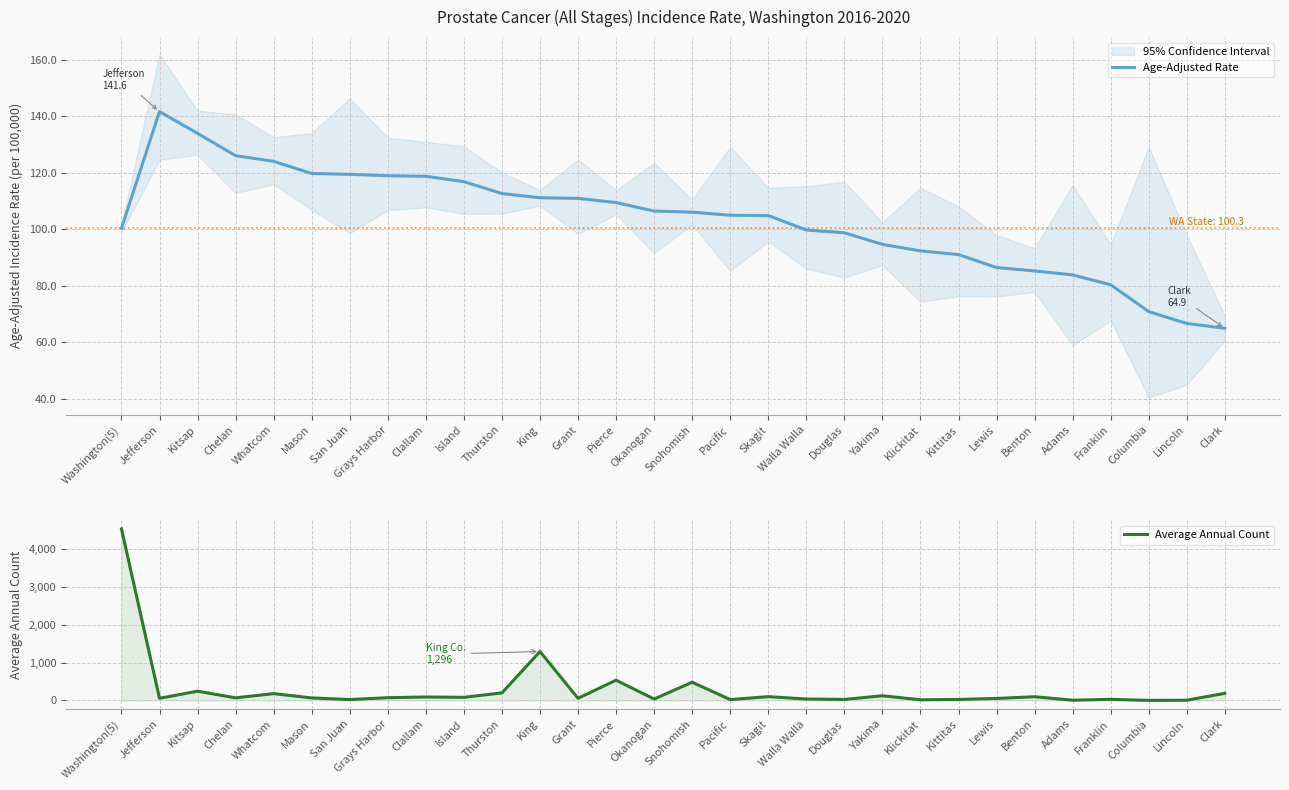

At how many categories does at least one series exceed 942?

2